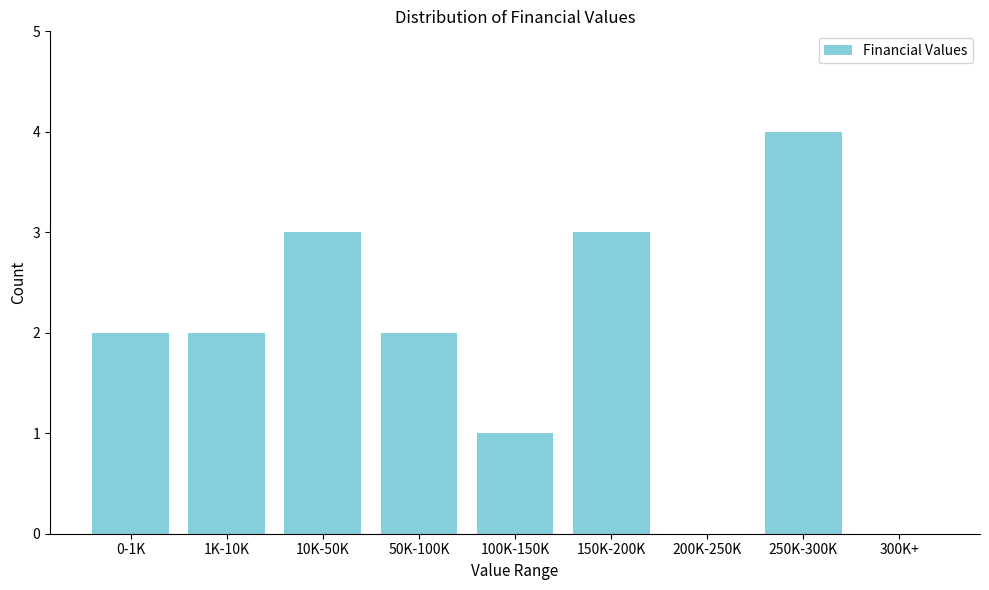

Reading right to left, what are all the values shown in this chart?

300K+=0	250K-300K=4	200K-250K=0	150K-200K=3	100K-150K=1	50K-100K=2	10K-50K=3	1K-10K=2	0-1K=2